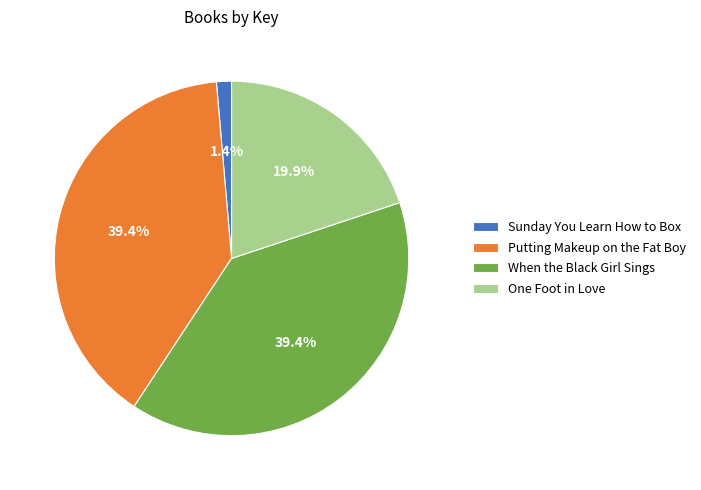

The Putting Makeup on the Fat Boy slice represents 50% of the pie. True or false?

False